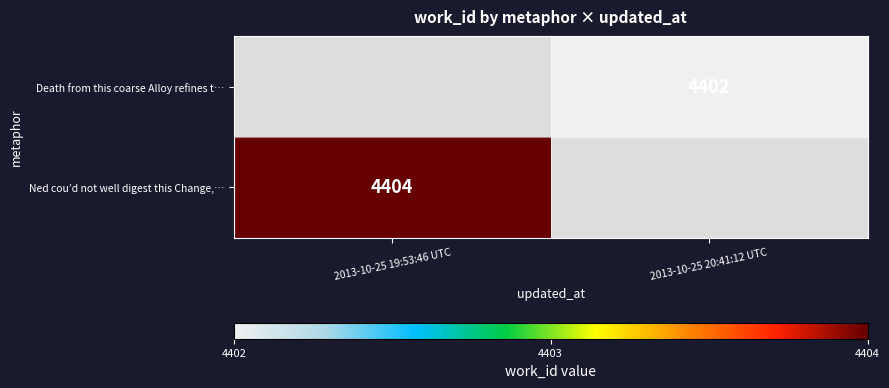

The Death from this coarse Alloy refines t… series shows 4402 at 2013-10-25 20:41:12 UTC. True or false?

True